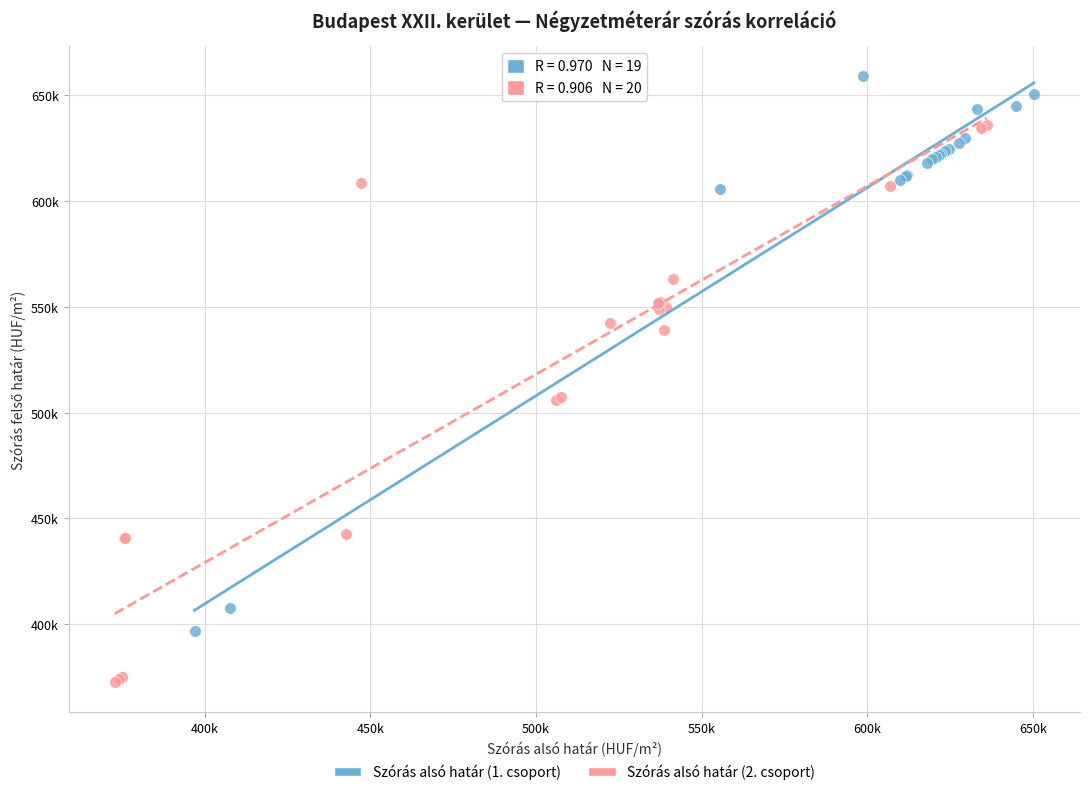

Which series reaches the maximum Y coordinate?

Szórás alsó határ (1. csoport)